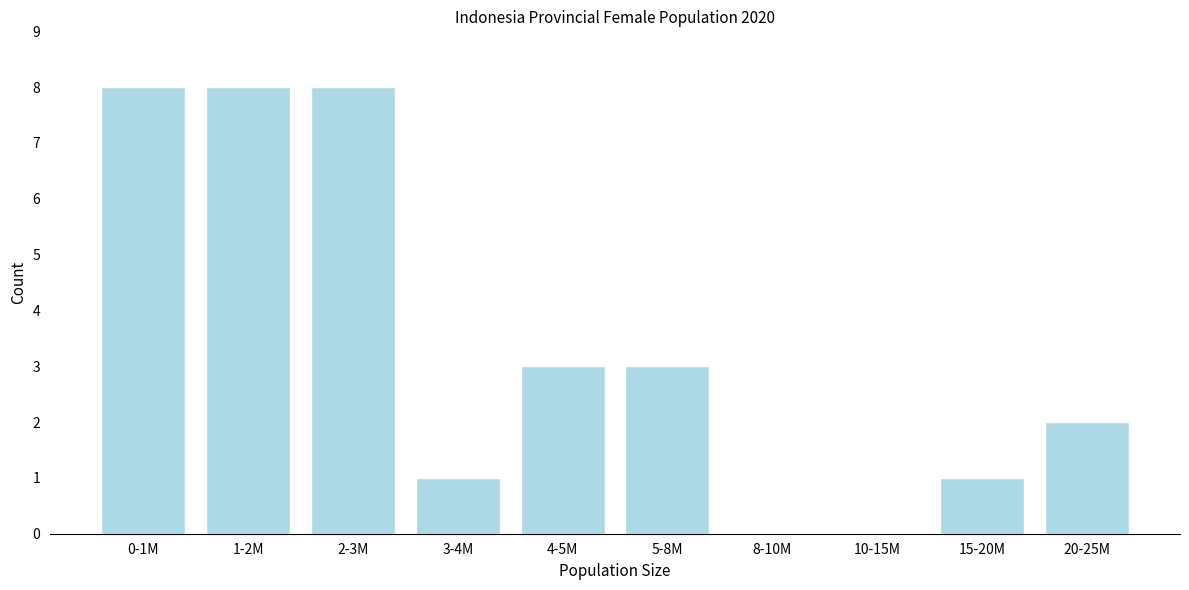

Reading left to right, transcribe all the data shown in this chart.

0-1M=8	1-2M=8	2-3M=8	3-4M=1	4-5M=3	5-8M=3	8-10M=0	10-15M=0	15-20M=1	20-25M=2